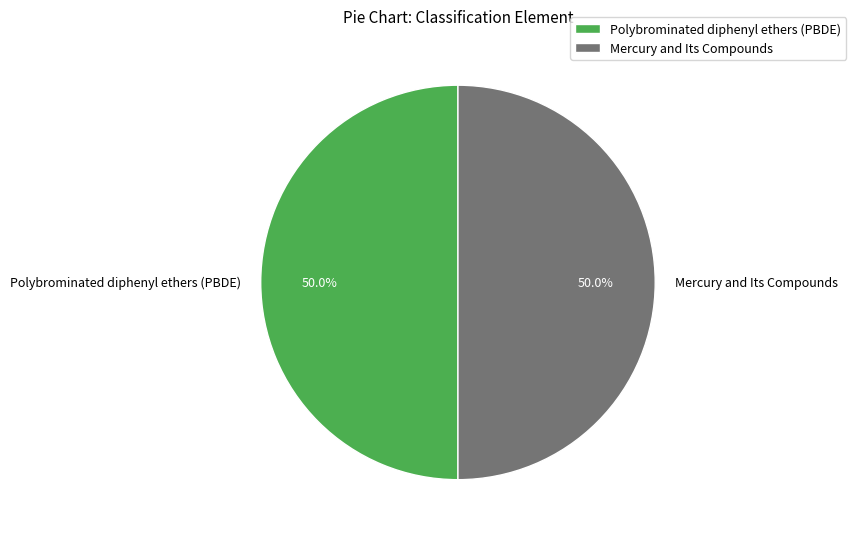

What portion of the pie excludes Mercury and Its Compounds?

50.0%